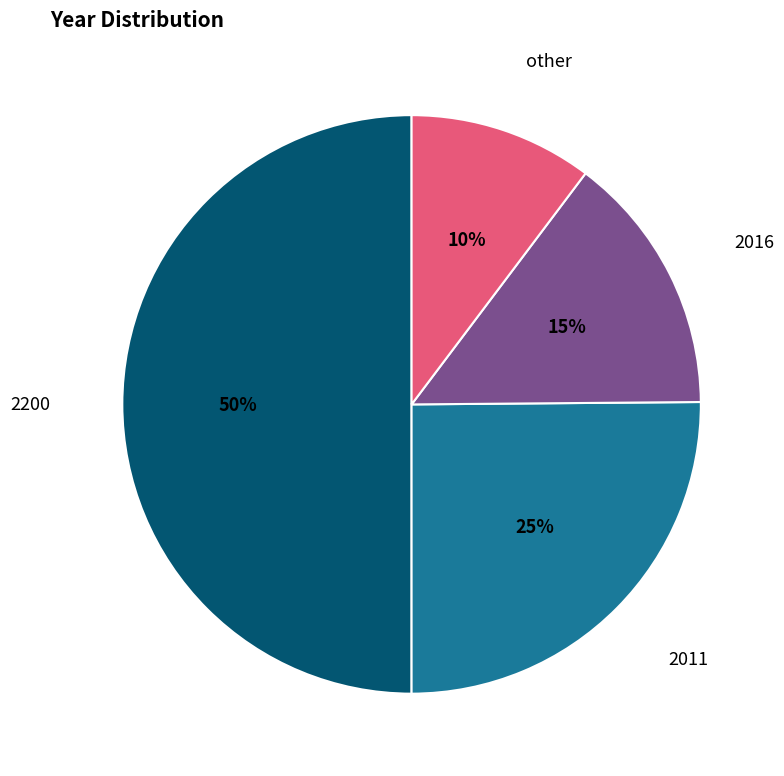

To the nearest percent, what is the difference between the largest and smallest slice percentages?

40%